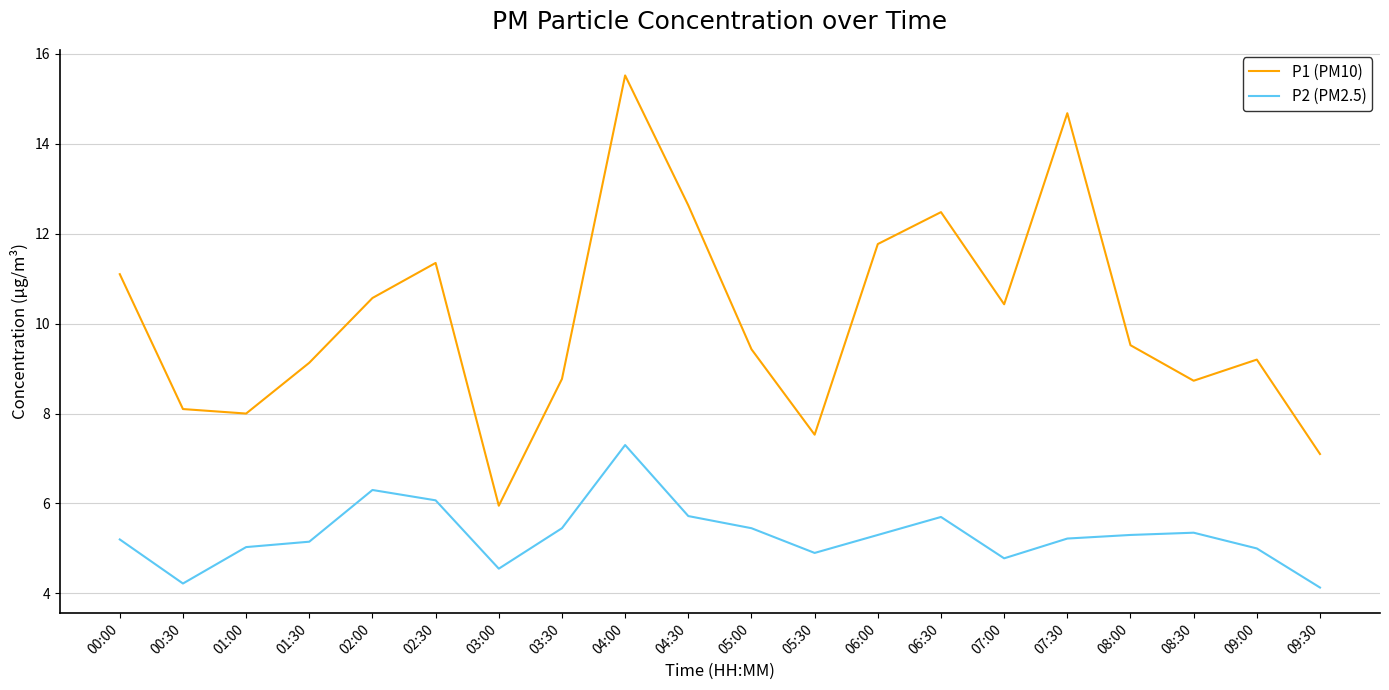

At which label does P1 (PM10) first exceed 9?

00:00